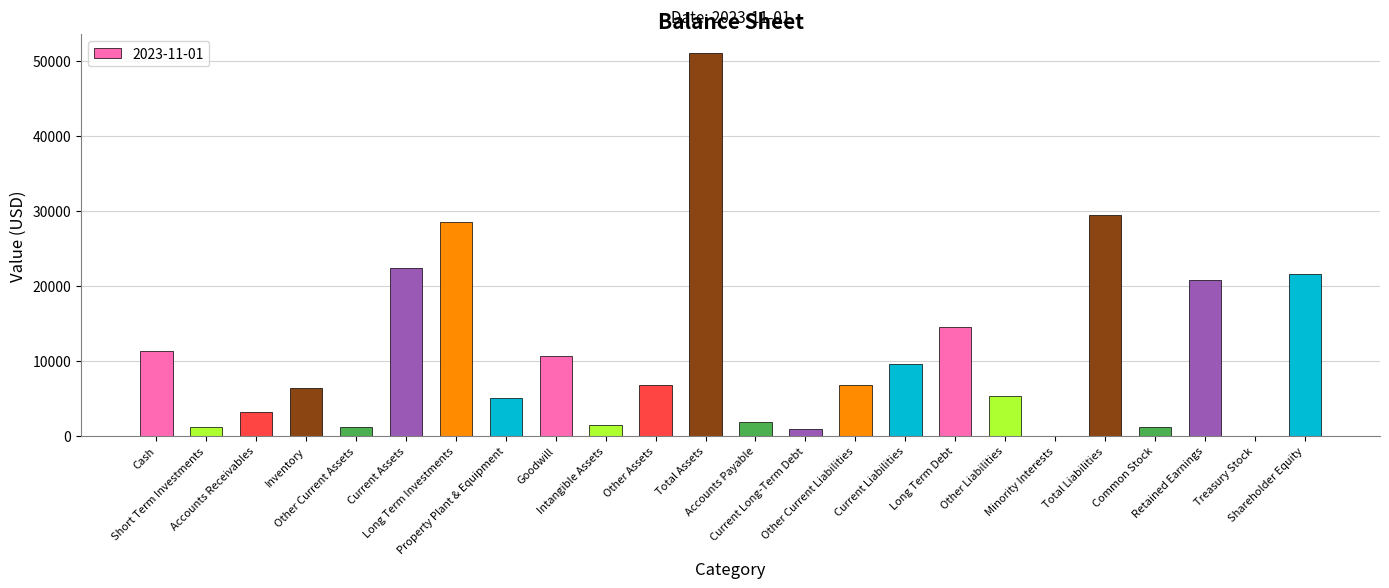

What is the maximum value shown in the chart?

51040